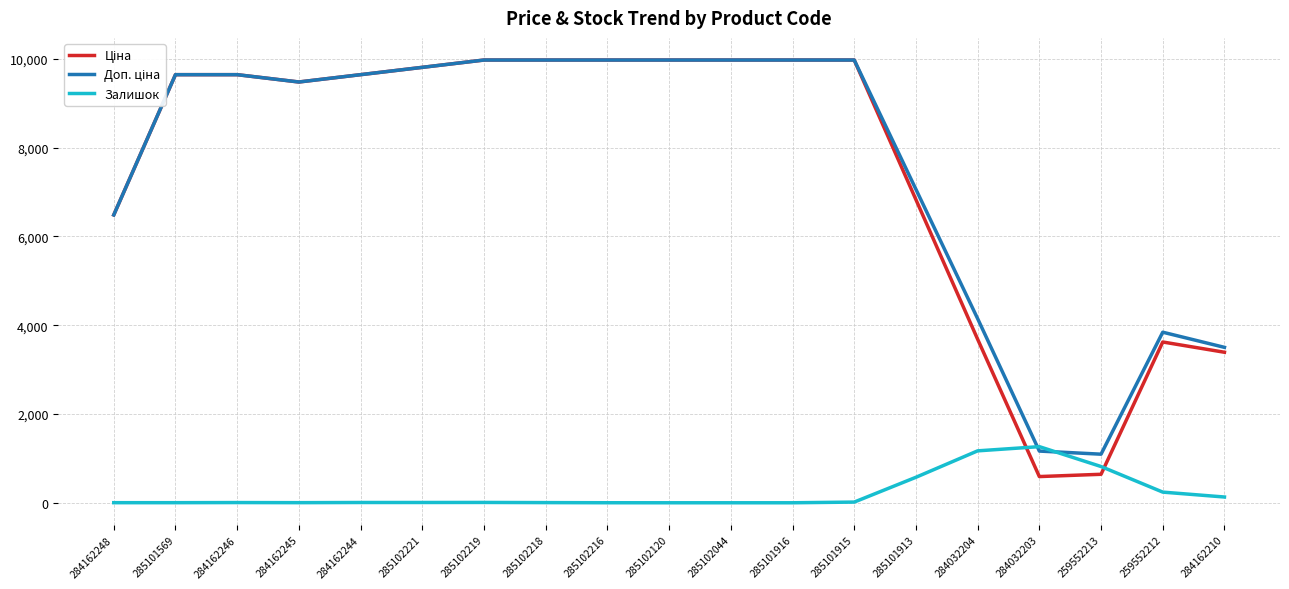

The Залишок series shows 574.7 at 285101913. True or false?

True